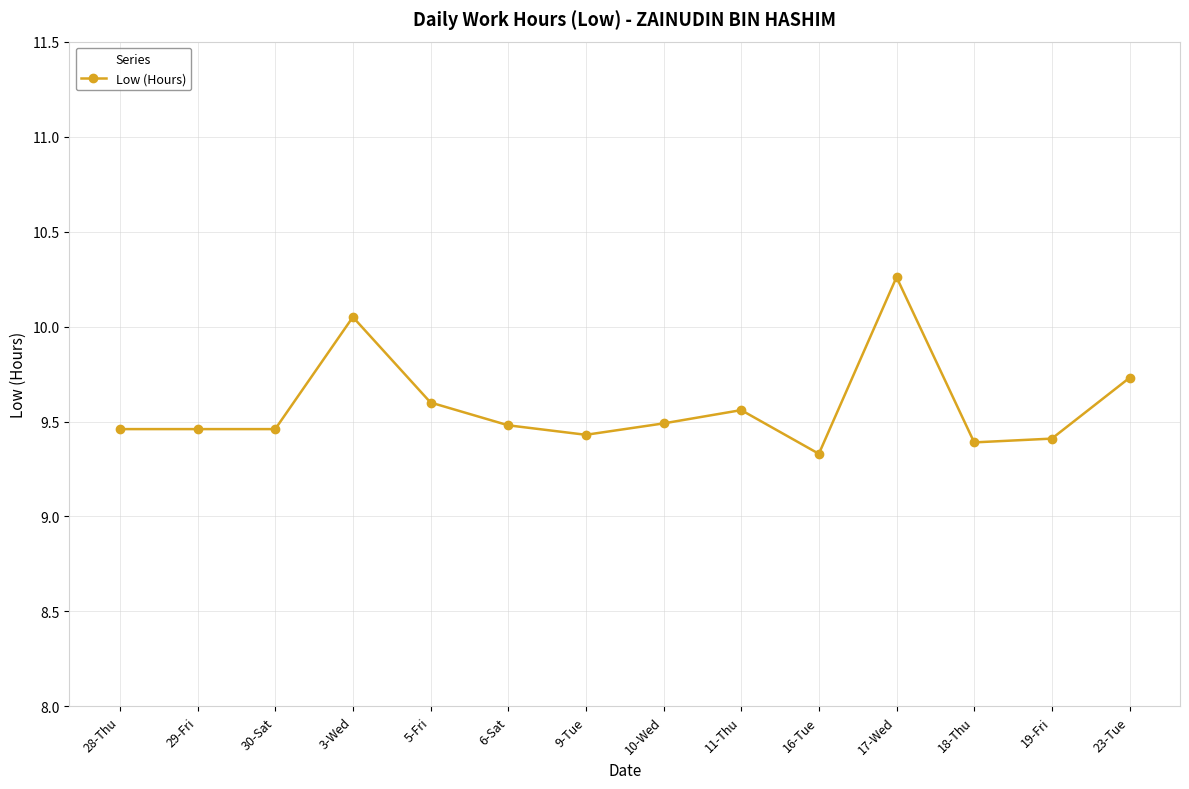

The chart shows a value of 9.6 at 5-Fri. True or false?

True